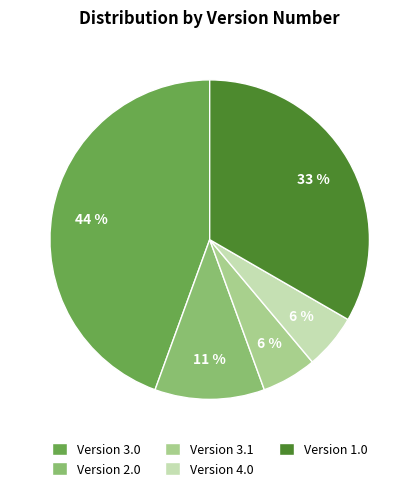

To the nearest percent, what is the combined percentage of Version 3.1 and Version 1.0?

39%